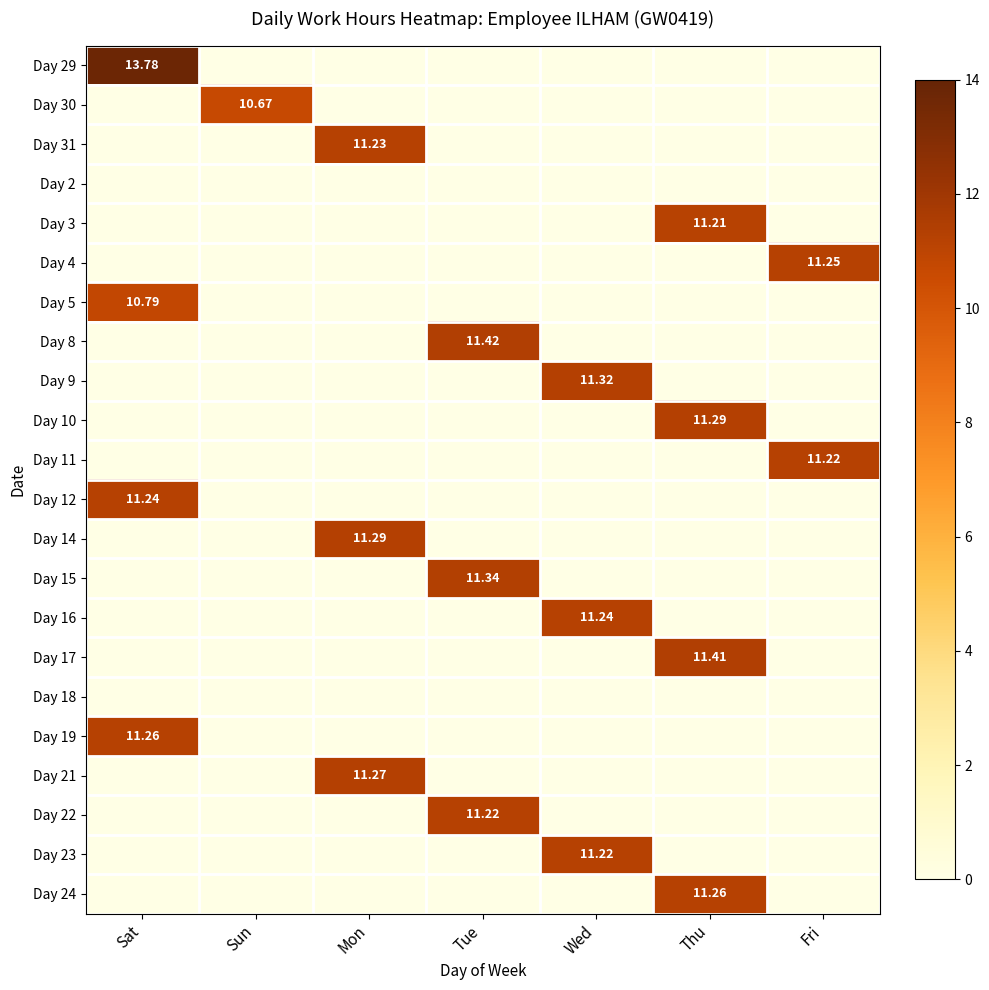

Is it true that Day 24 equals 4.8 at Wed?

False